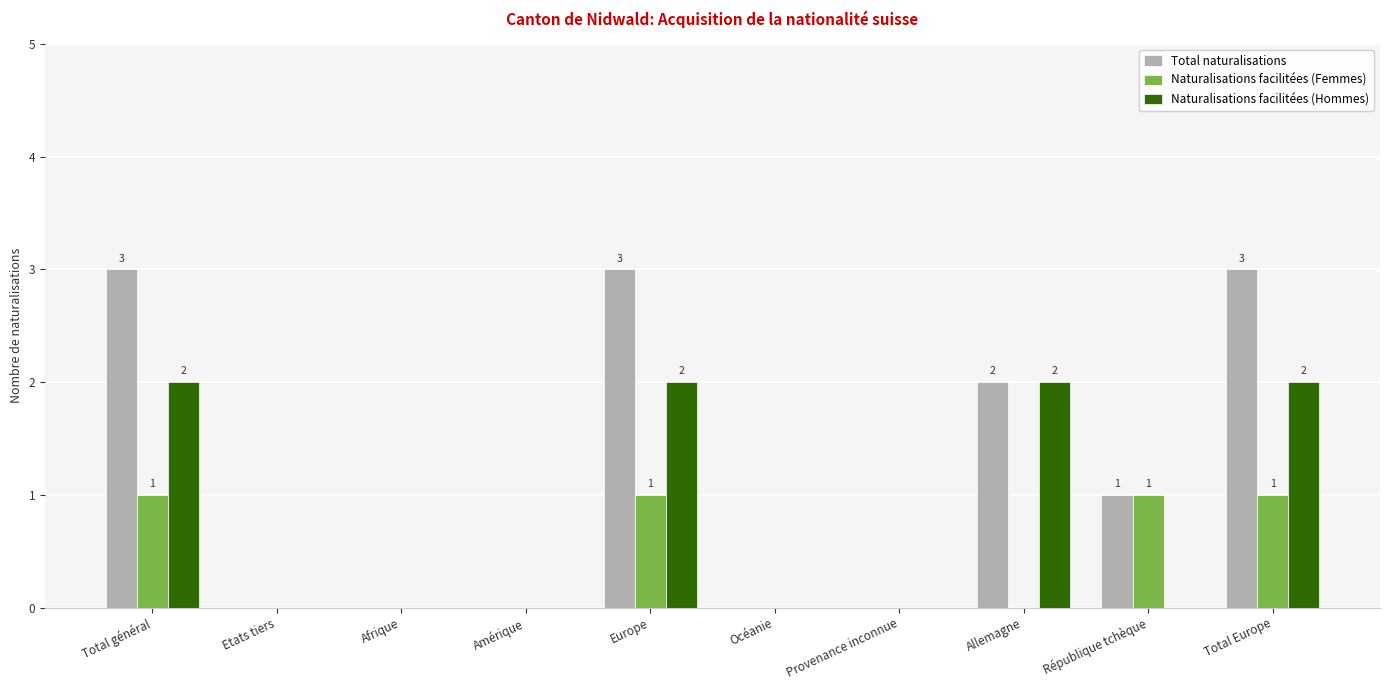

The Naturalisations facilitées (Femmes) series shows 2 at République tchèque. True or false?

False